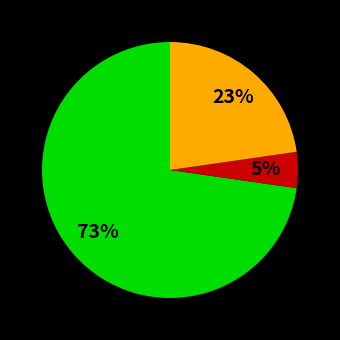

Does any single category account for the majority?

Yes